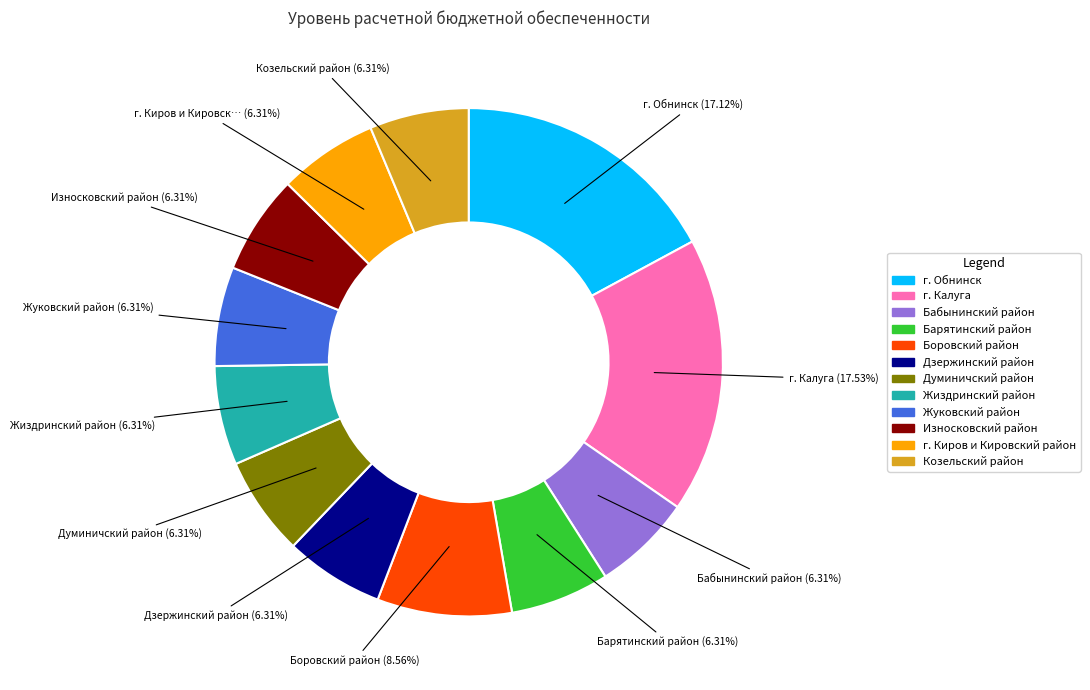

Between Бабынинский район and г. Обнинск, which is larger?

г. Обнинск